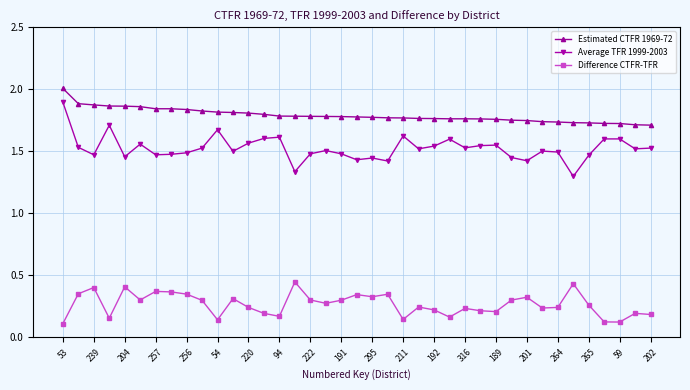

What is the greatest value displayed?

2.0